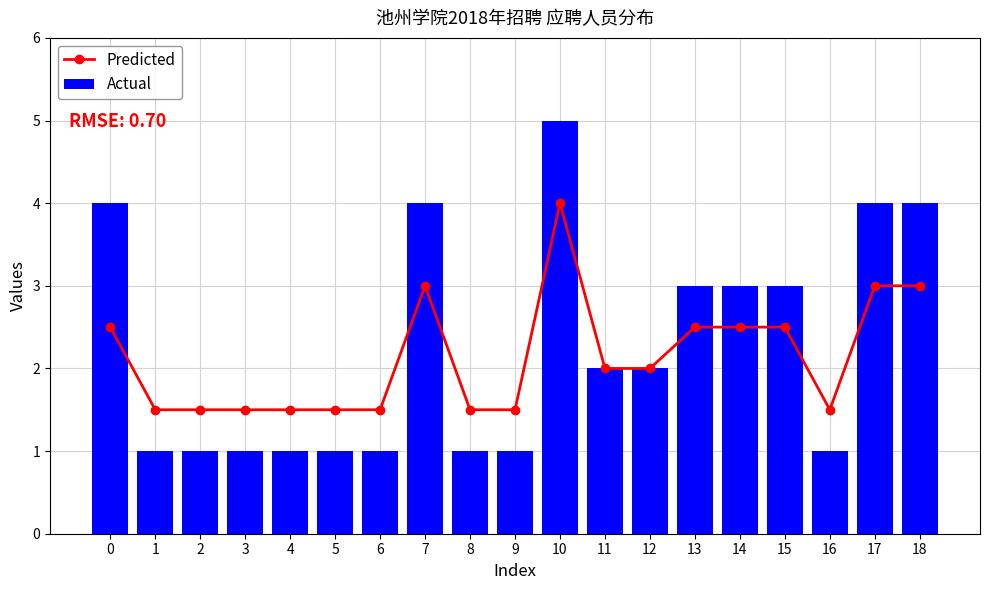

What is the value of the Predicted bar at the 6th from the left?

1.5